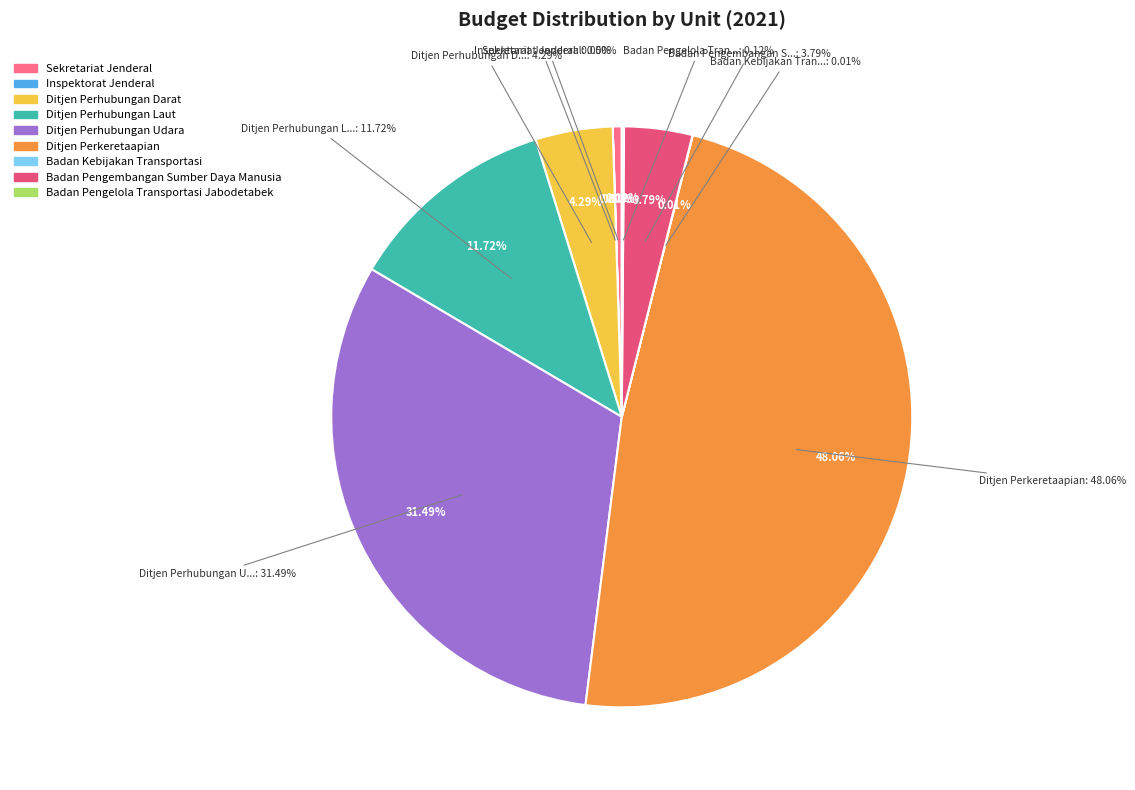

What is the change in value from Ditjen Perhubungan Laut to Badan Pengembangan Sumber Daya Manusia?

-40563500000000